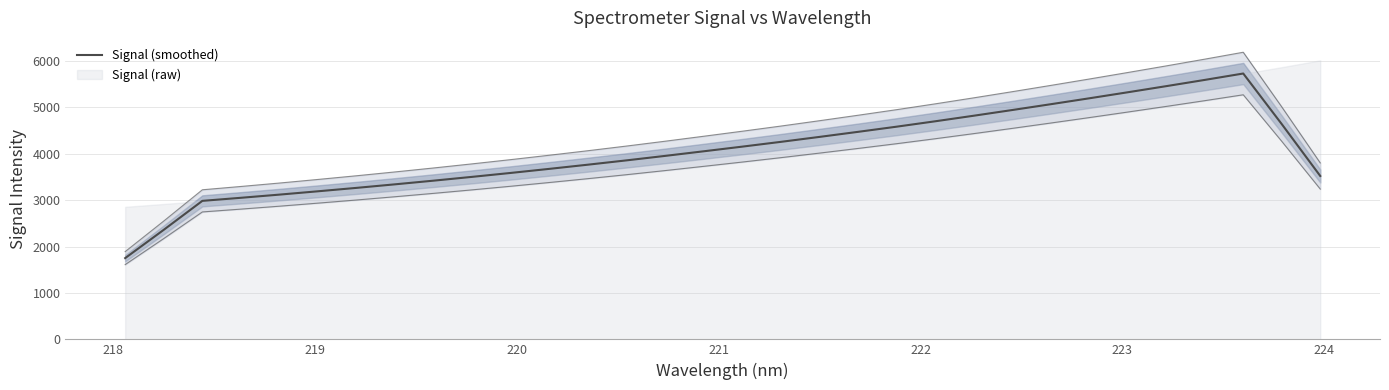

What is the greatest value displayed?

5726.2